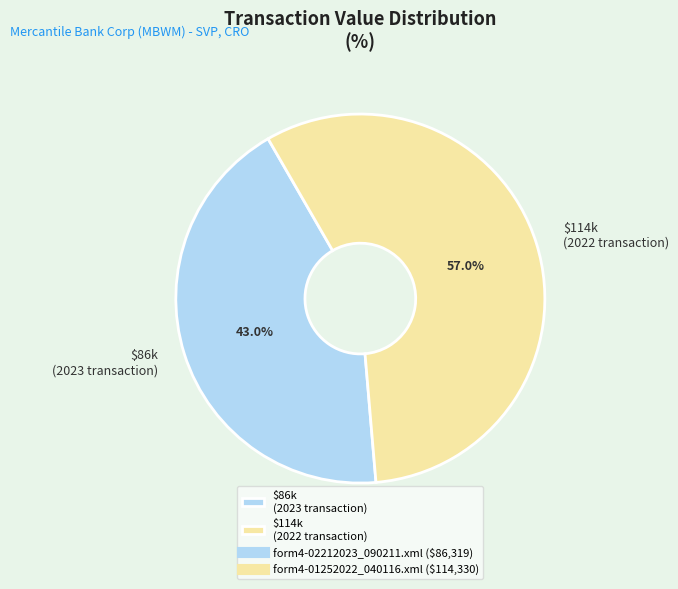

Which category accounts for the majority?

$114k (2022 transaction)